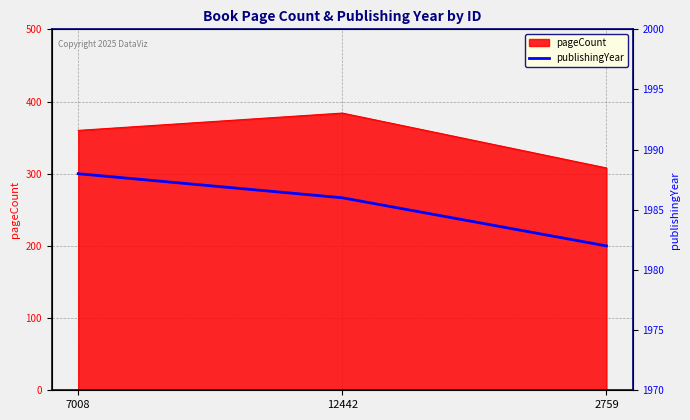

Rank the categories by value from highest to lowest.

7008, 12442, 2759